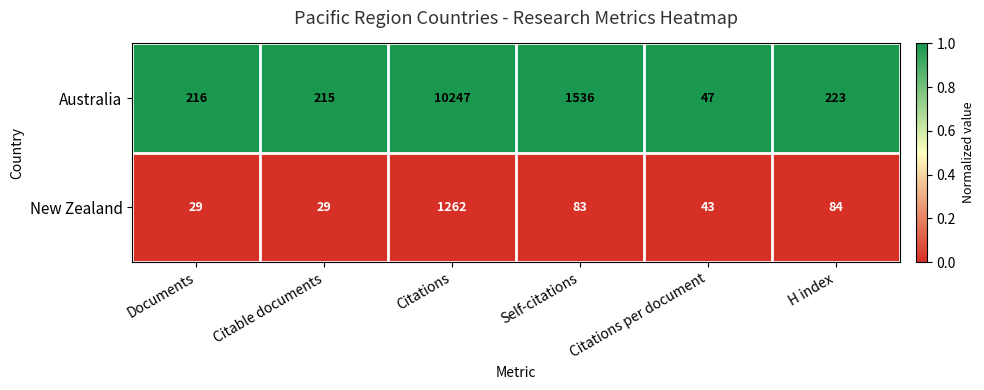

Reading left to right, extract all data points from this chart.

Australia: 216	215	10247	1536	47	223
New Zealand: 29	29	1262	83	43	84